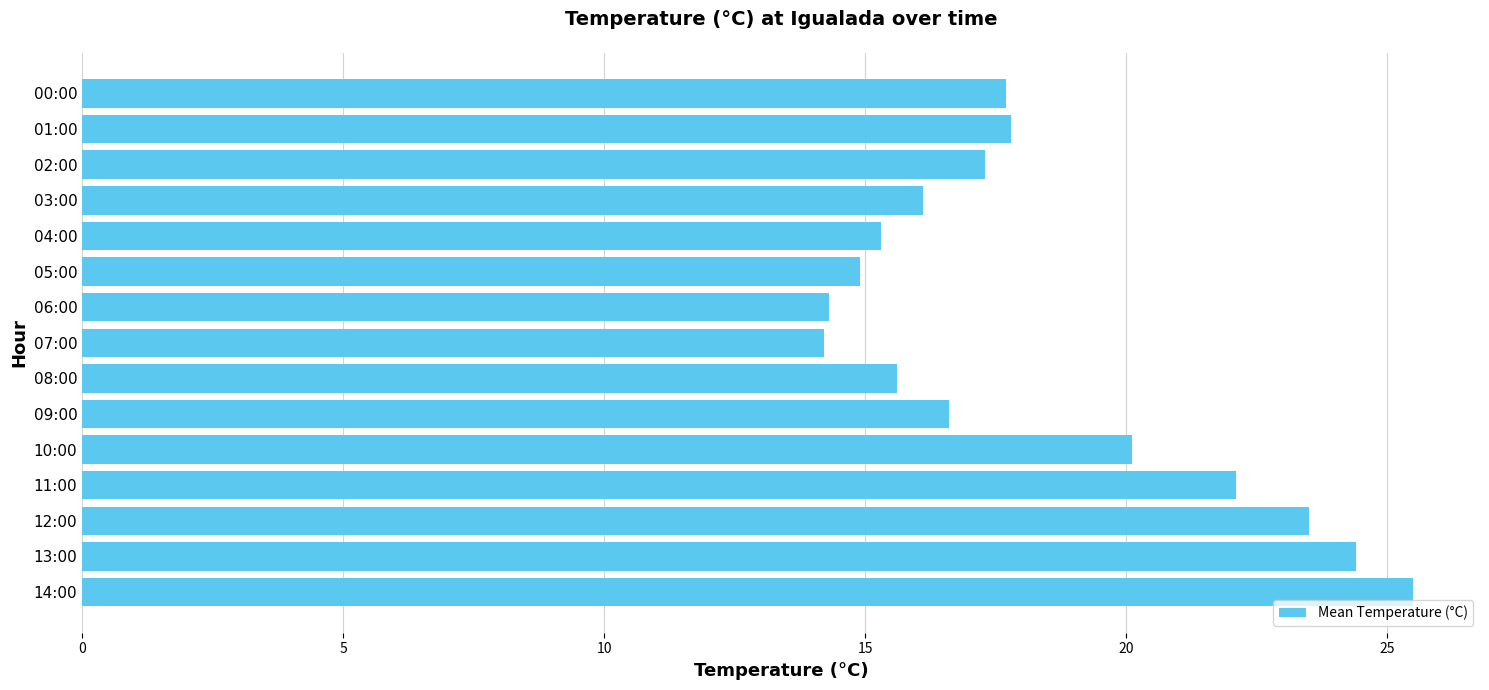

What is the difference between the second highest and minimum values?

10.2